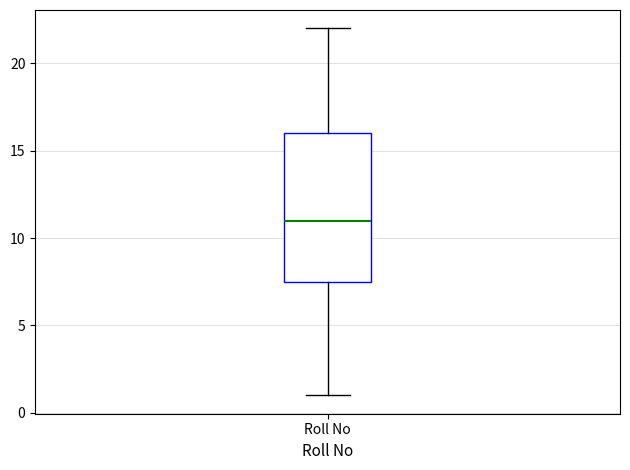

Where does the lower whisker of the box for Roll No end on the y-axis? The values are not printed on the chart, so give them approximately, as read against the axis.

1.0